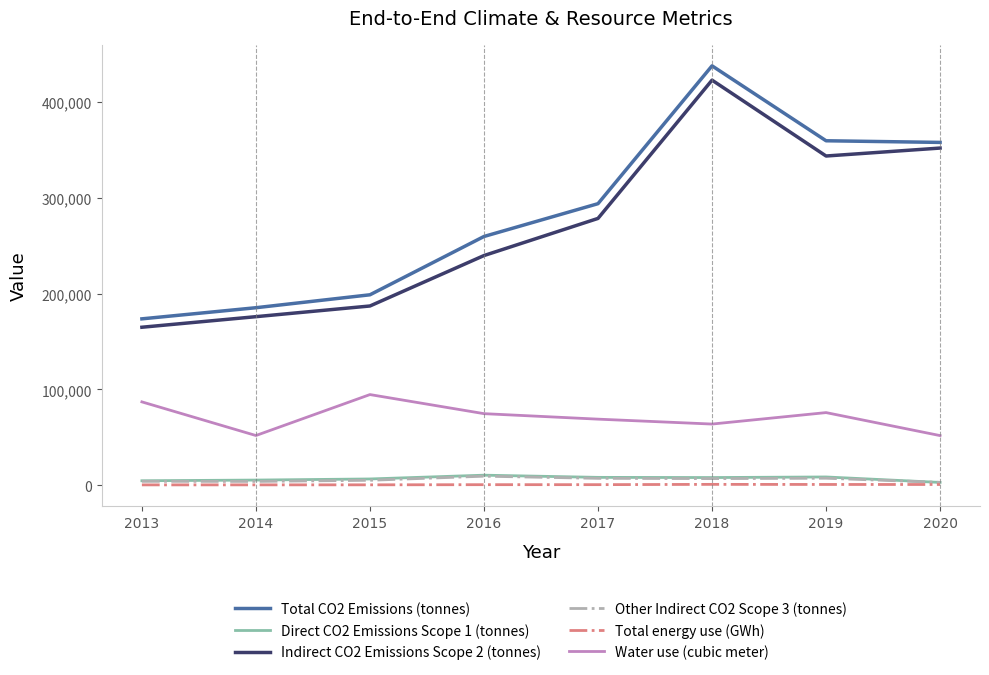

How many interior local peaks does the Indirect CO2 Emissions Scope 2 (tonnes) series have?

1